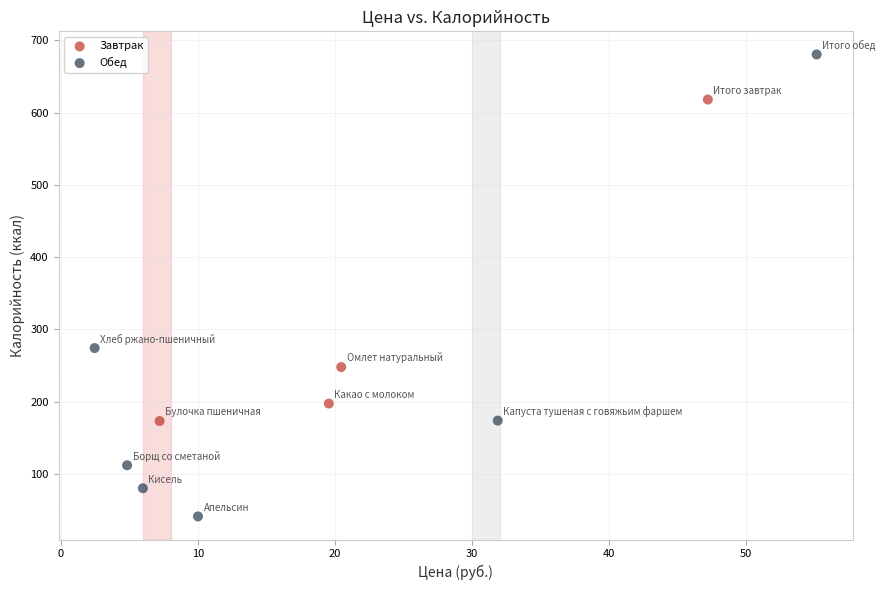

Which series reaches the minimum Y coordinate?

Обед